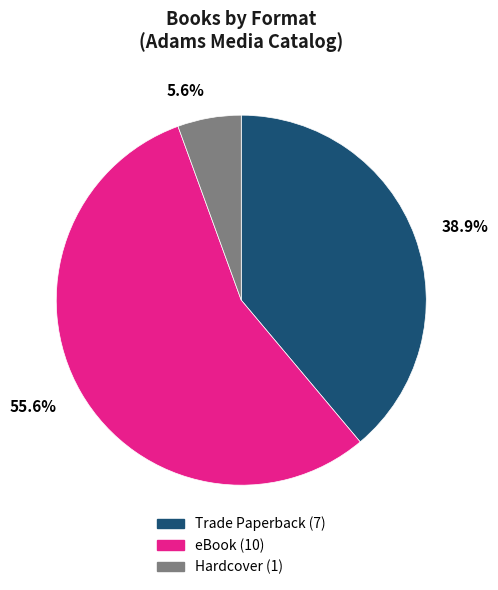

Is eBook the majority of the pie?

Yes